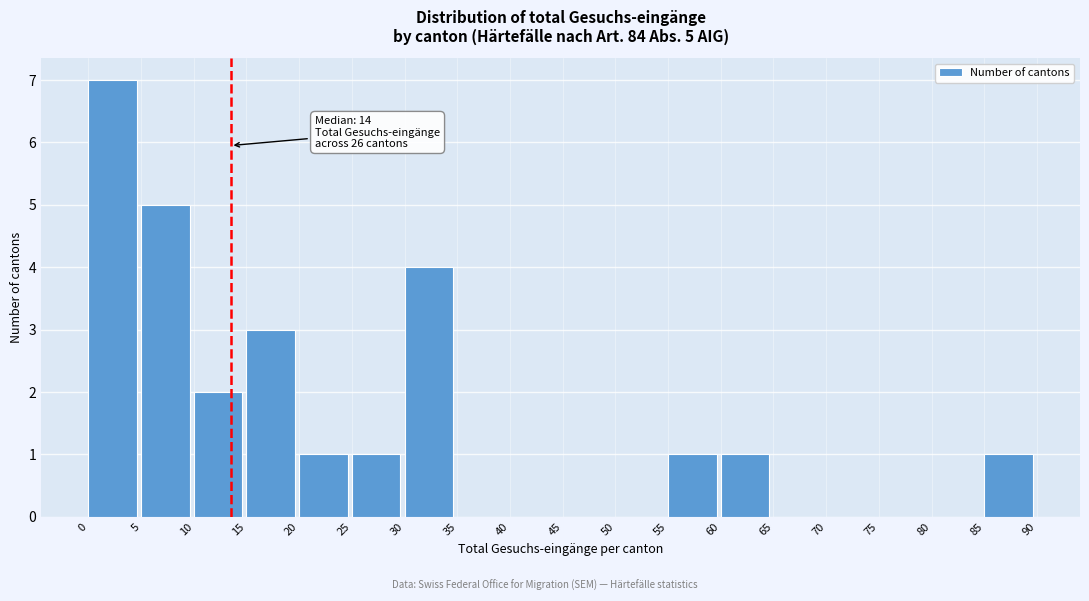

Reading left to right, extract all data points from this chart.

0=7	5=5	10=2	15=3	20=1	25=1	30=4	35=0	40=0	45=0	50=0	55=1	60=1	65=0	70=0	75=0	80=0	85=1